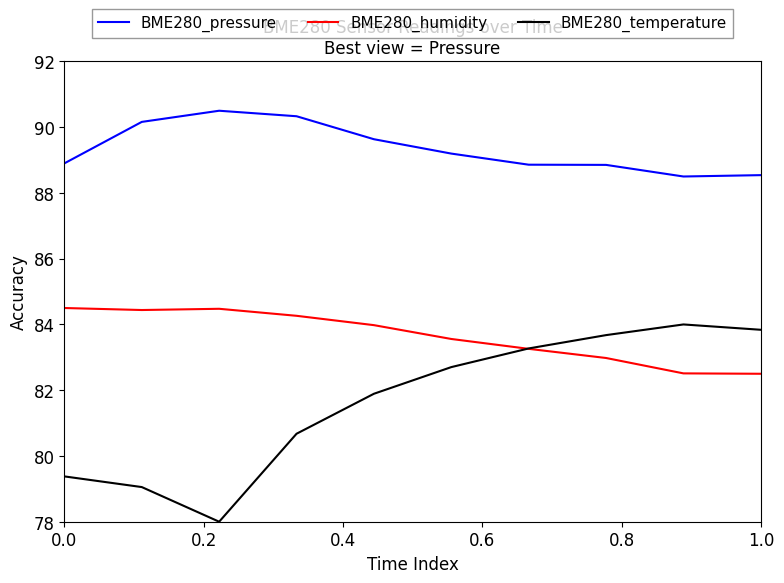

List the series in order of their peak value, lowest first.

BME280_temperature, BME280_humidity, BME280_pressure